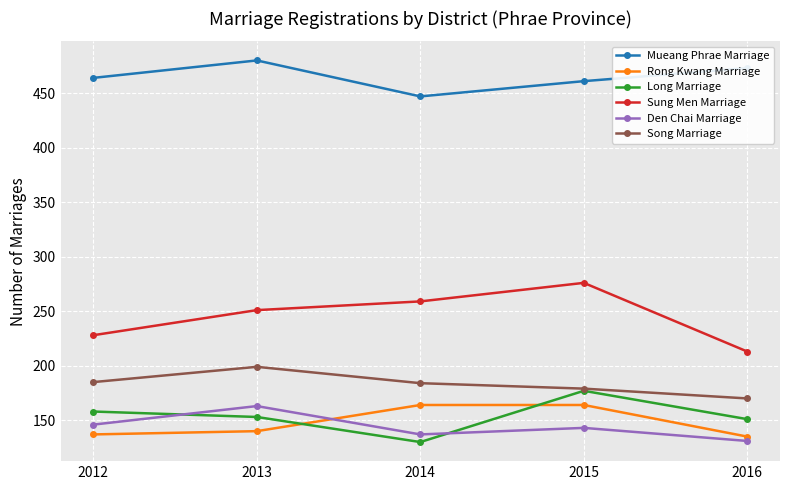

Is the value of Long Marriage at 2014 greater than the value of Sung Men Marriage at 2013?

No